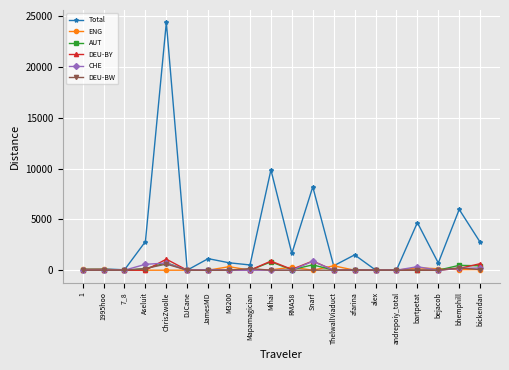

The DEU-BY series shows 901.4 at Snarf. True or false?

True